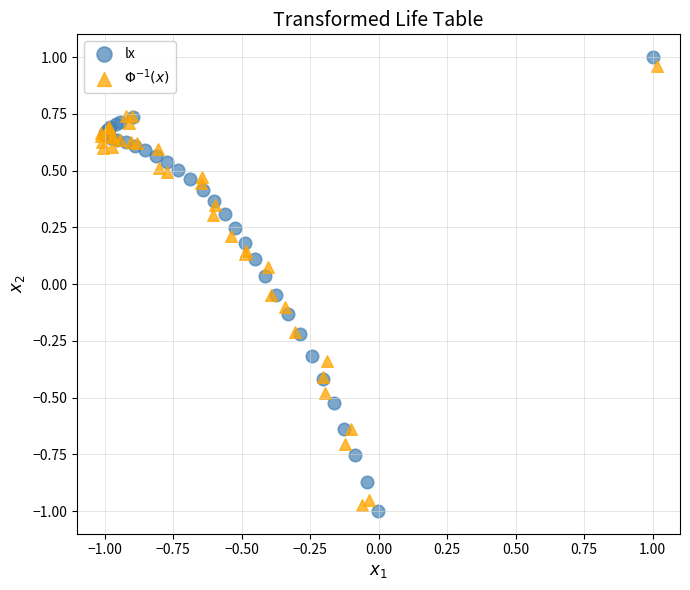

What are all the series names shown in the legend?

lx, $\Phi^{-1}(x)$